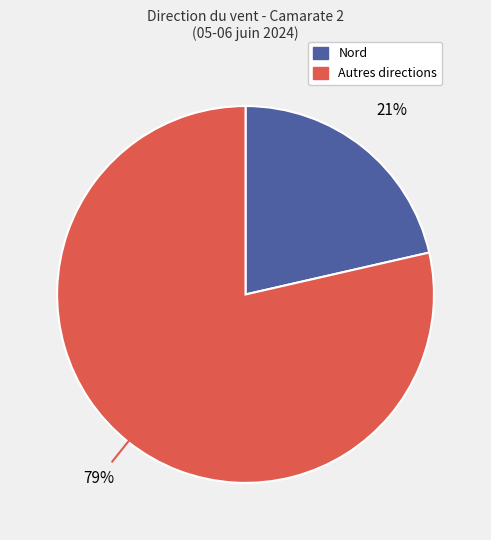

To the nearest percent, what is the average slice percentage?

50%